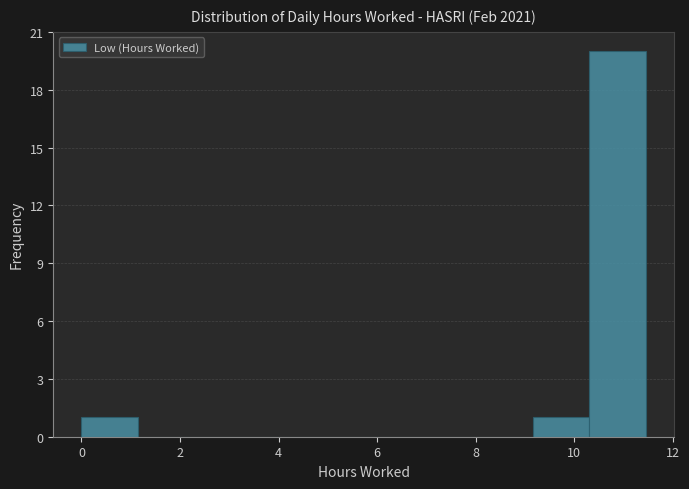

Reading left to right, transcribe this chart: for each bar, give the range it covers on the x-axis and its height. Neither the bar edges nor the heights are printed on the chart, so give them approximately, as read against the axes.

0.0 to 1.2: 1
1.2 to 2.2: 0
2.2 to 3.4: 0
3.4 to 4.6: 0
4.6 to 5.8: 0
5.8 to 6.8: 0
6.8 to 8.0: 0
8.0 to 9.2: 0
9.2 to 10.4: 1
10.4 to 11.4: 20